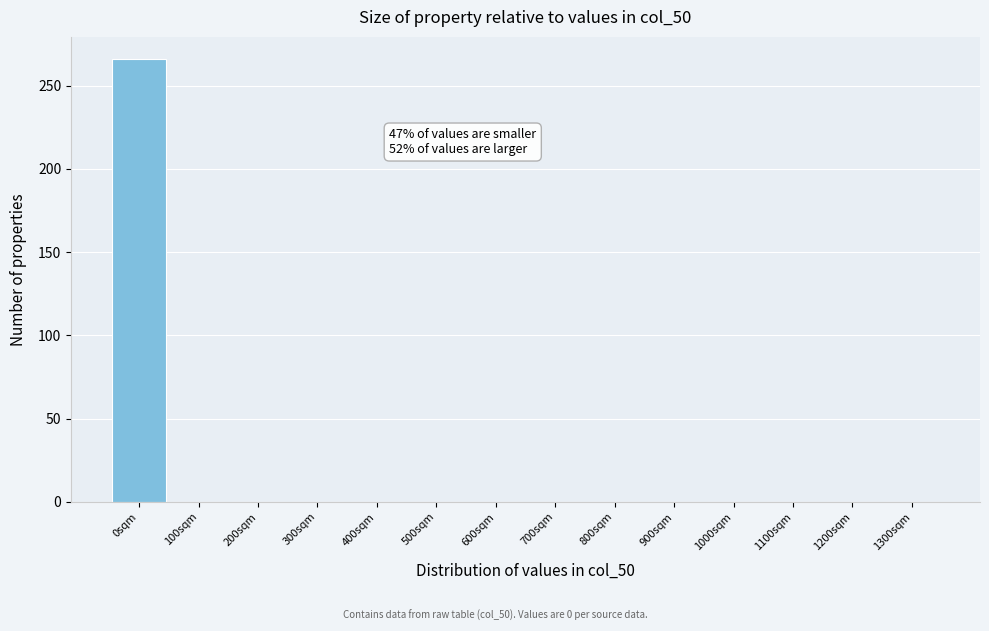

Reading left to right, what are all the values shown in this chart?

0sqm=266	100sqm=0	200sqm=0	300sqm=0	400sqm=0	500sqm=0	600sqm=0	700sqm=0	800sqm=0	900sqm=0	1000sqm=0	1100sqm=0	1200sqm=0	1300sqm=0